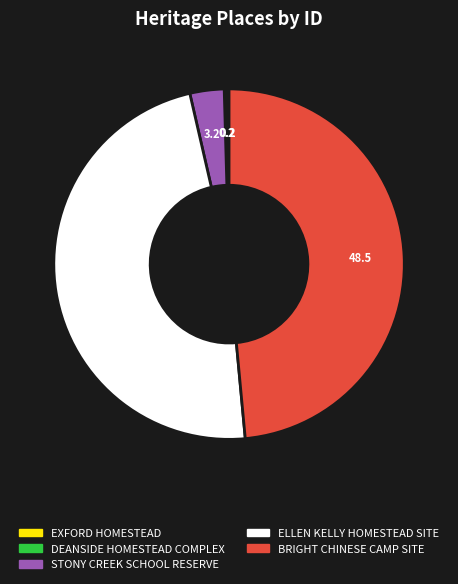

The BRIGHT CHINESE CAMP SITE slice represents 49% of the pie. True or false?

True